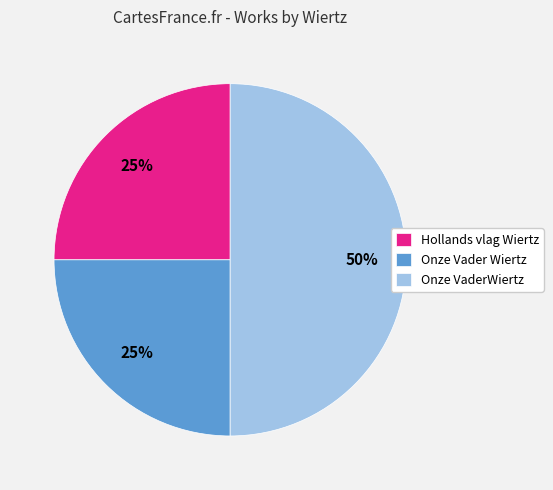

What percentage is the Onze Vader Wiertz slice, to the nearest percent?

25%